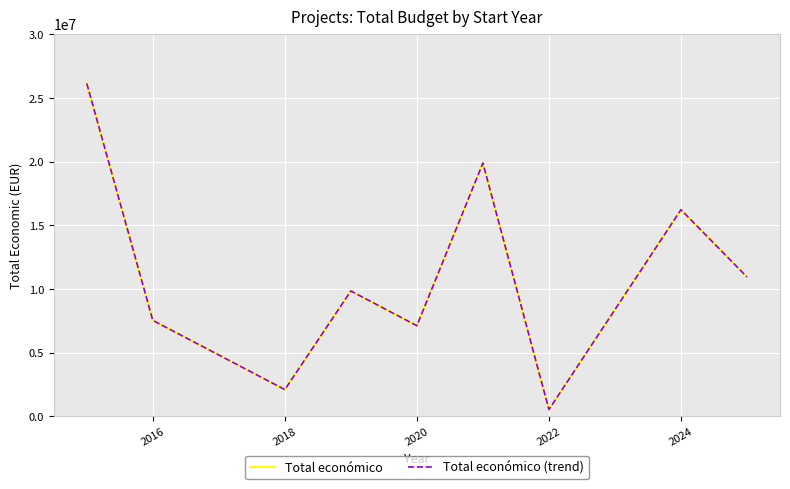

Is this an area chart (filled region under the line)?

No